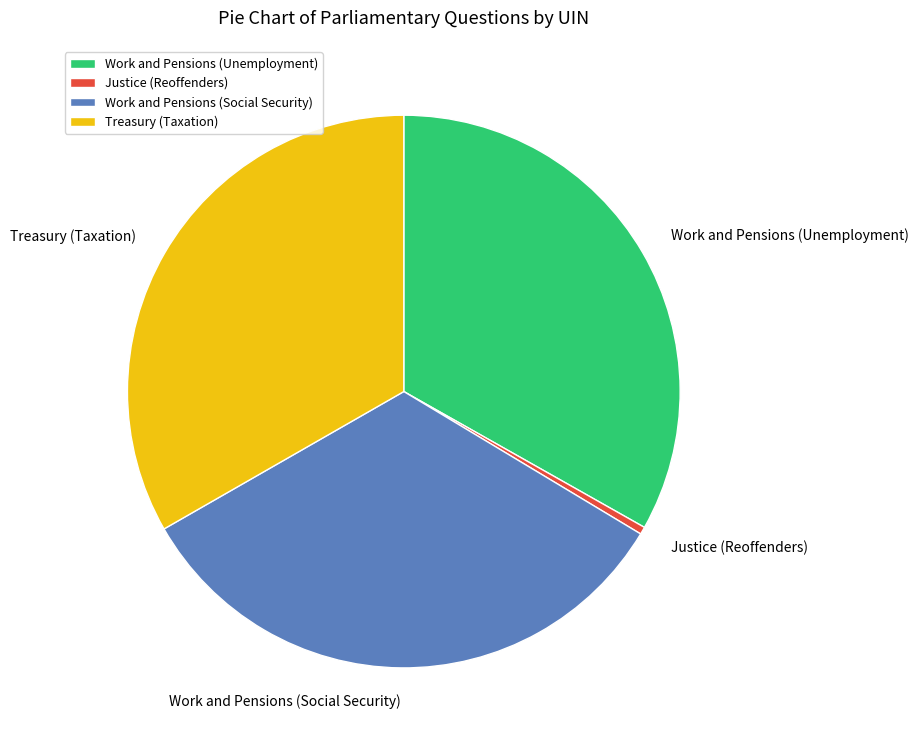

The Work and Pensions (Unemployment) slice represents 27% of the pie. True or false?

False